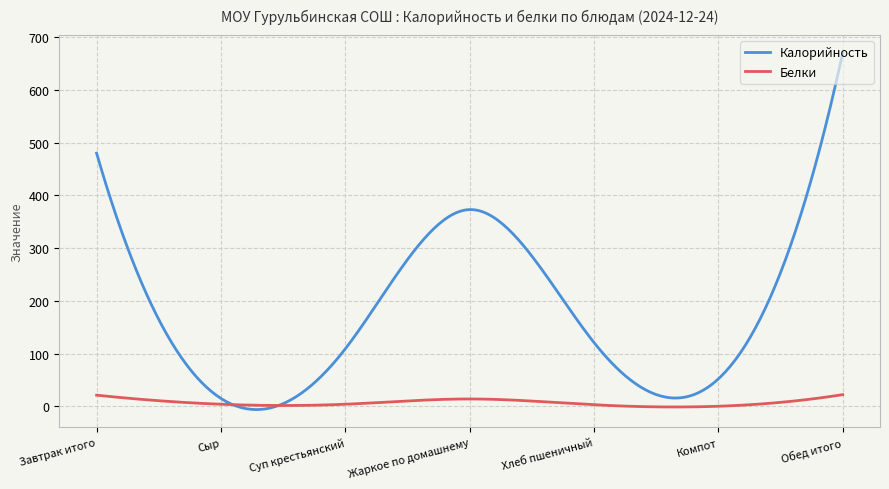

What are all the series names shown in the legend?

Калорийность, Белки